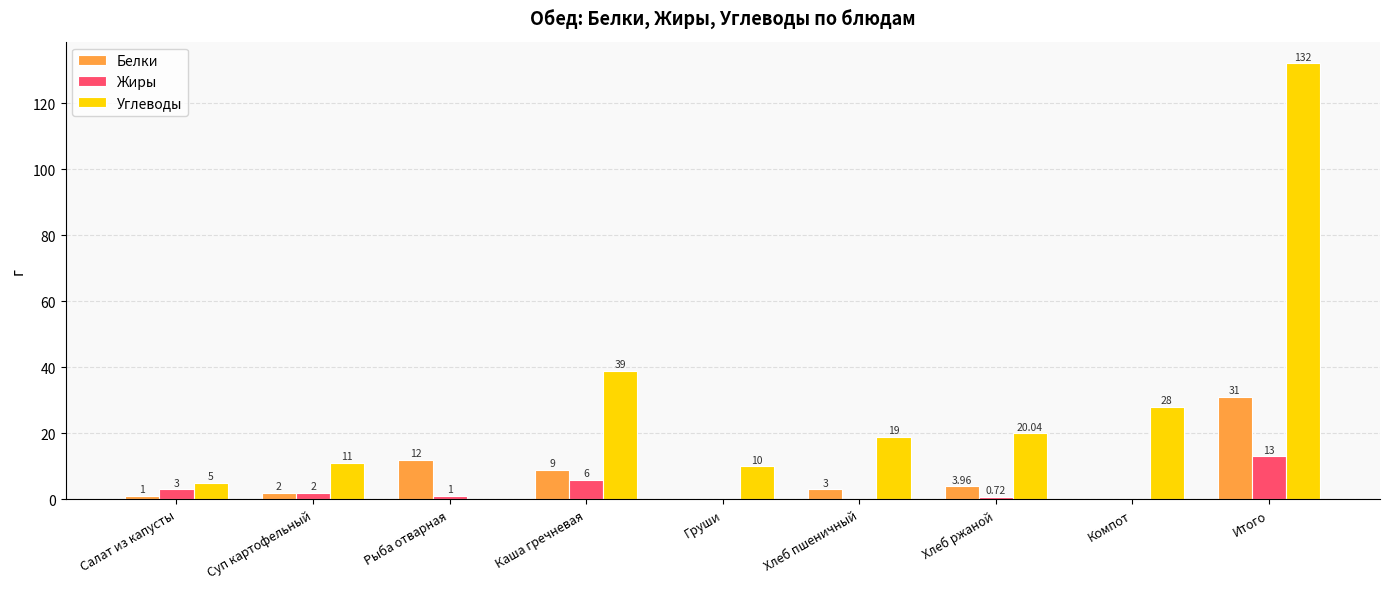

At which category does the chart reach its peak across all series?

Итого